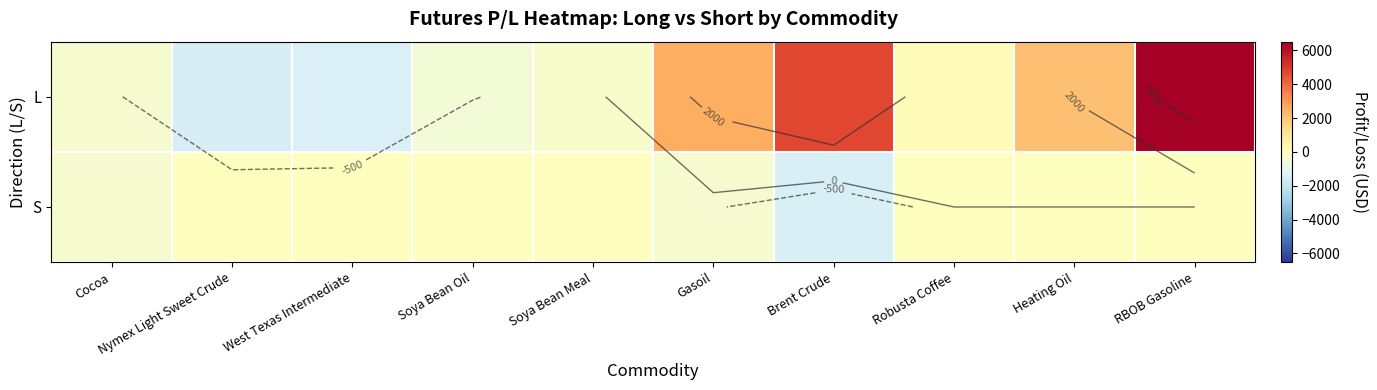

The value of L at Nymex Light Sweet Crude is -1480.0. True or false?

True